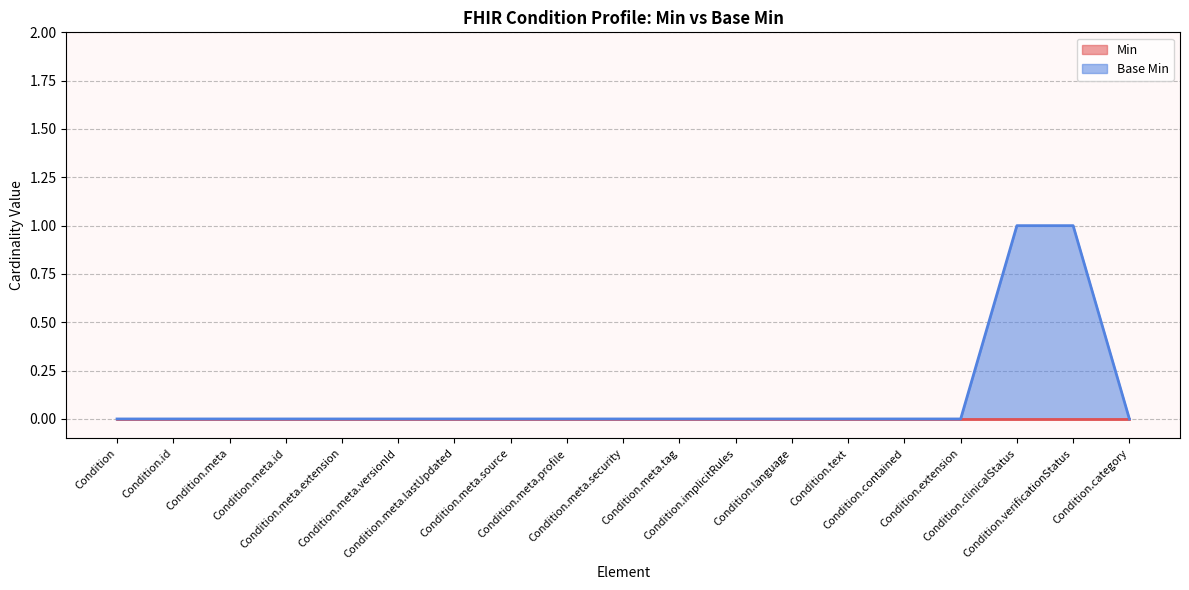

How many lines are shown in the chart?

2